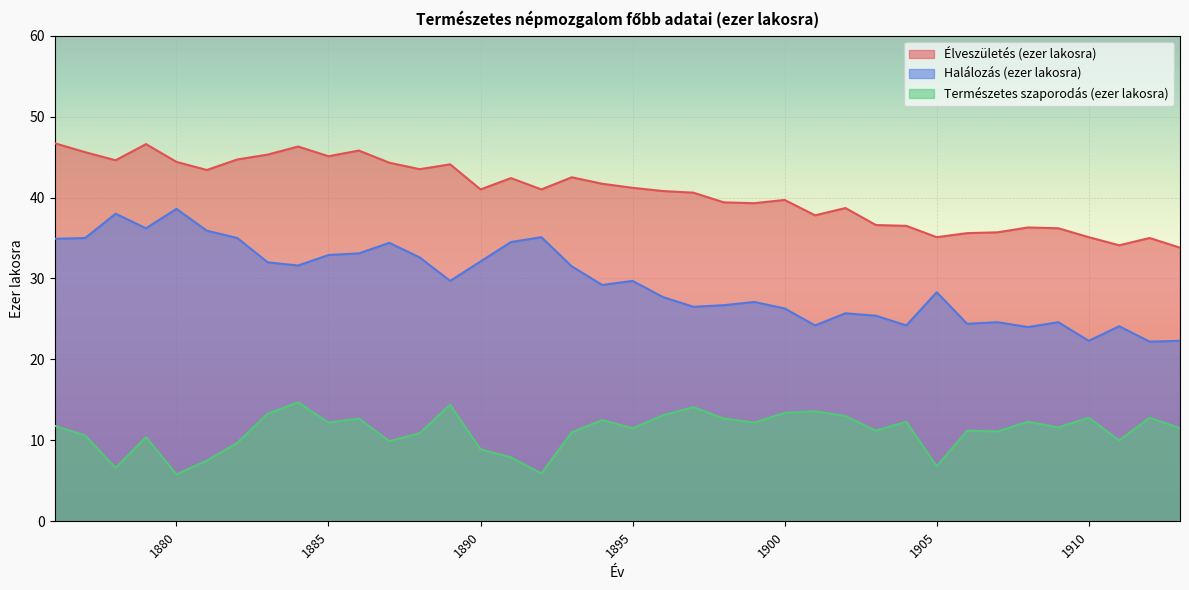

What is the spread (max minus min) of values at 1906?

24.4